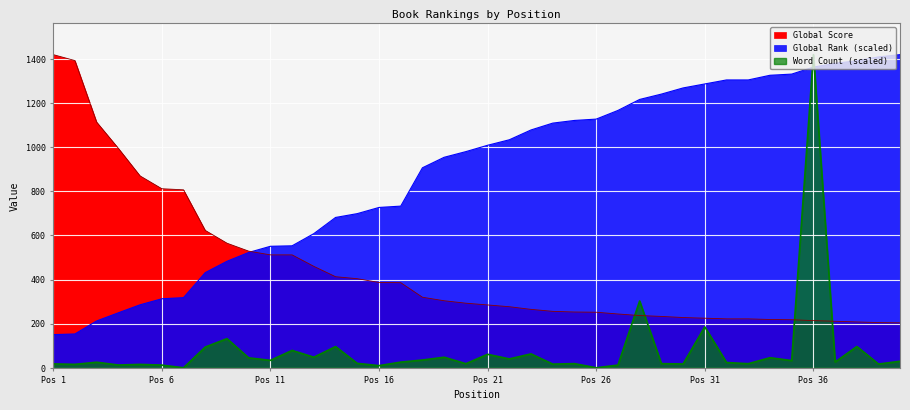

What is the average value of the Word Count (k) series?

80.8